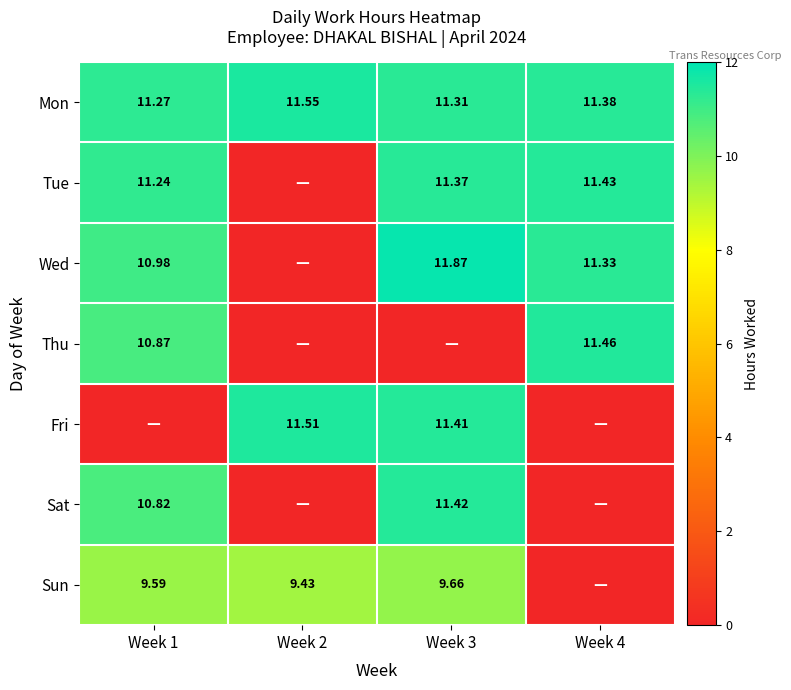

At which label is Tue closest to 5?

Week 2